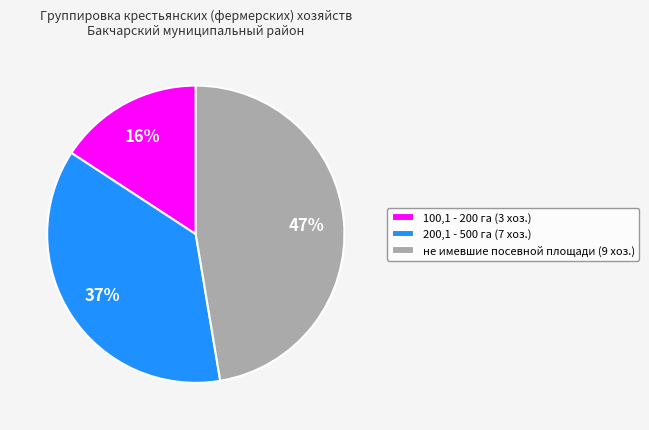

What is the ratio of the value at 200,1 - 500 га (7 хоз.) to the value at 100,1 - 200 га (3 хоз.)?

2.3